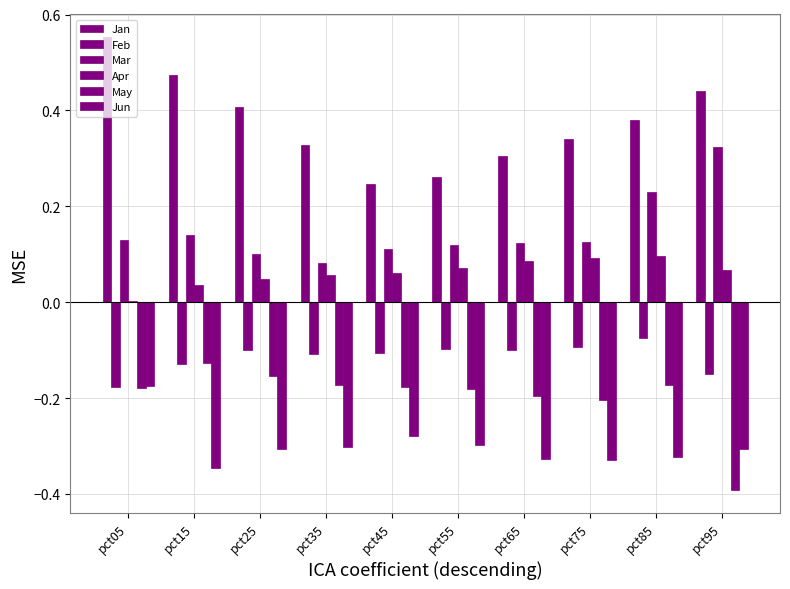

Are the bars grouped side by side (vs. stacked)?

Yes